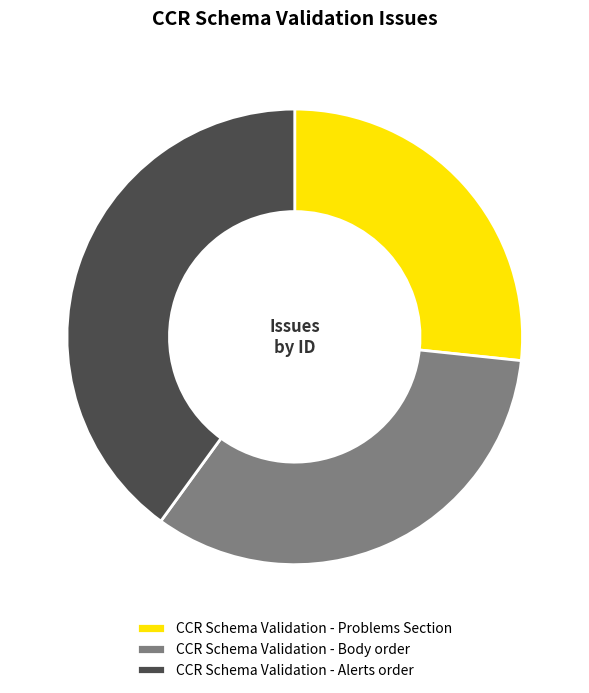

How many segments does this pie chart have?

3